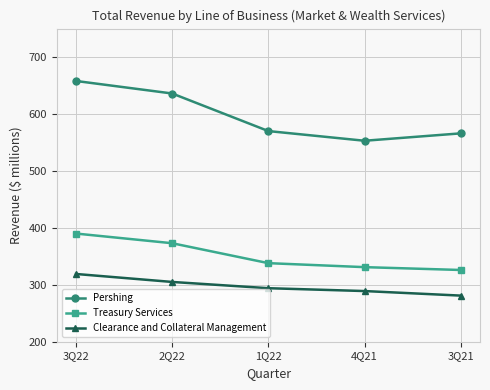

True or false: Clearance and Collateral Management and Pershing intersect in this chart.

False